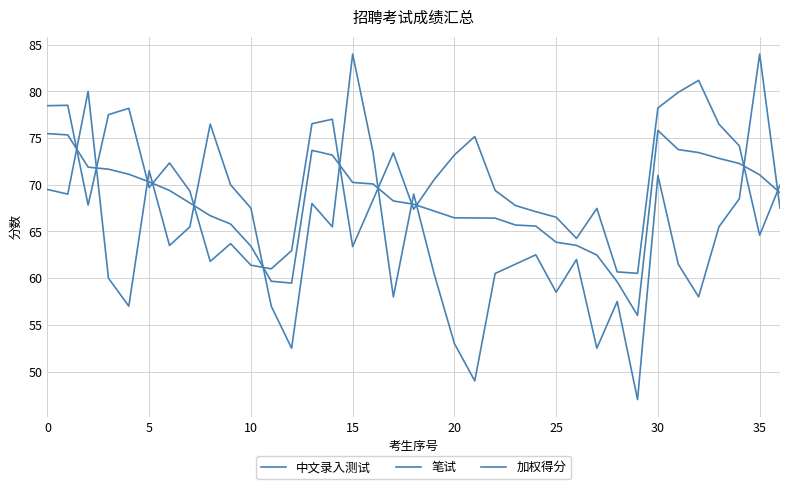

Does the chart display data point markers on the line(s)?

No